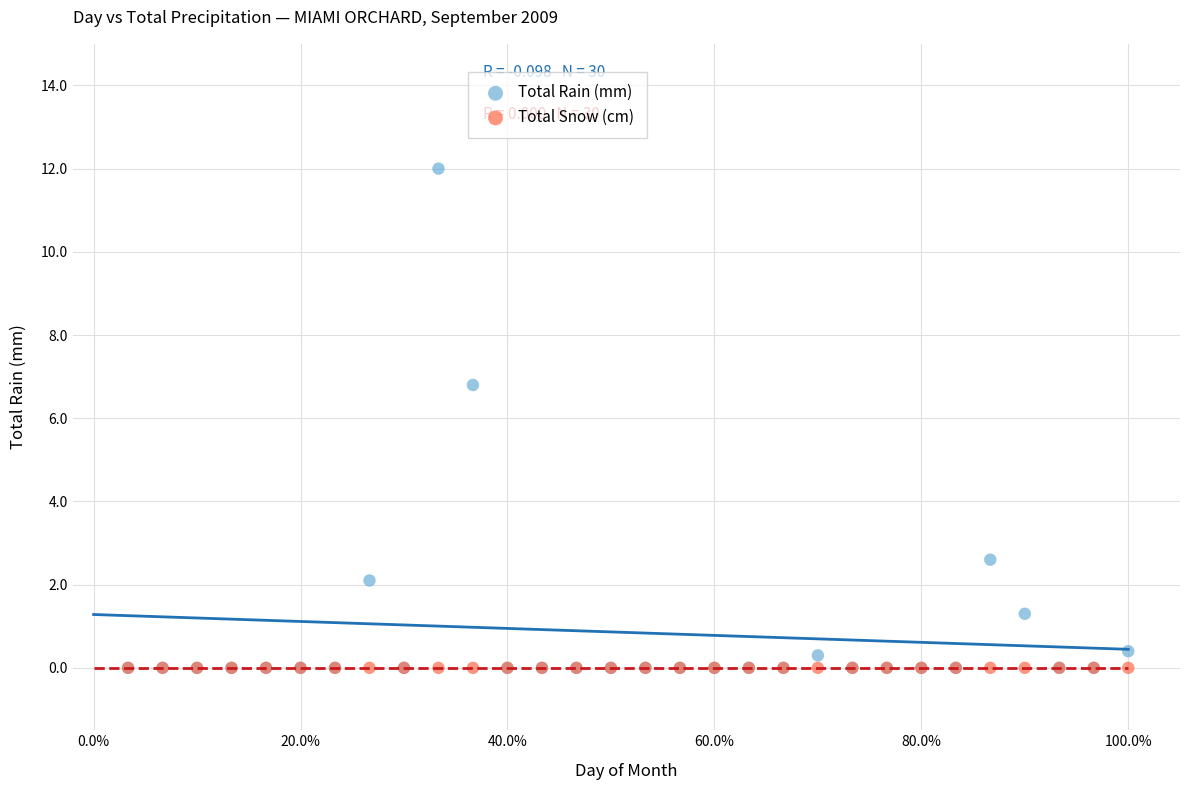

What are all the series names shown in the legend?

Total Rain (mm), Total Snow (cm)